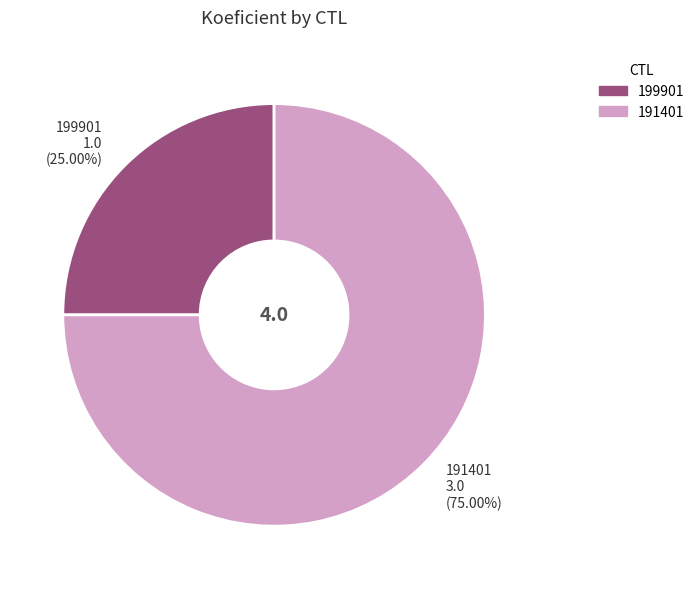

Is it true that 199901 is 10% of the pie?

False